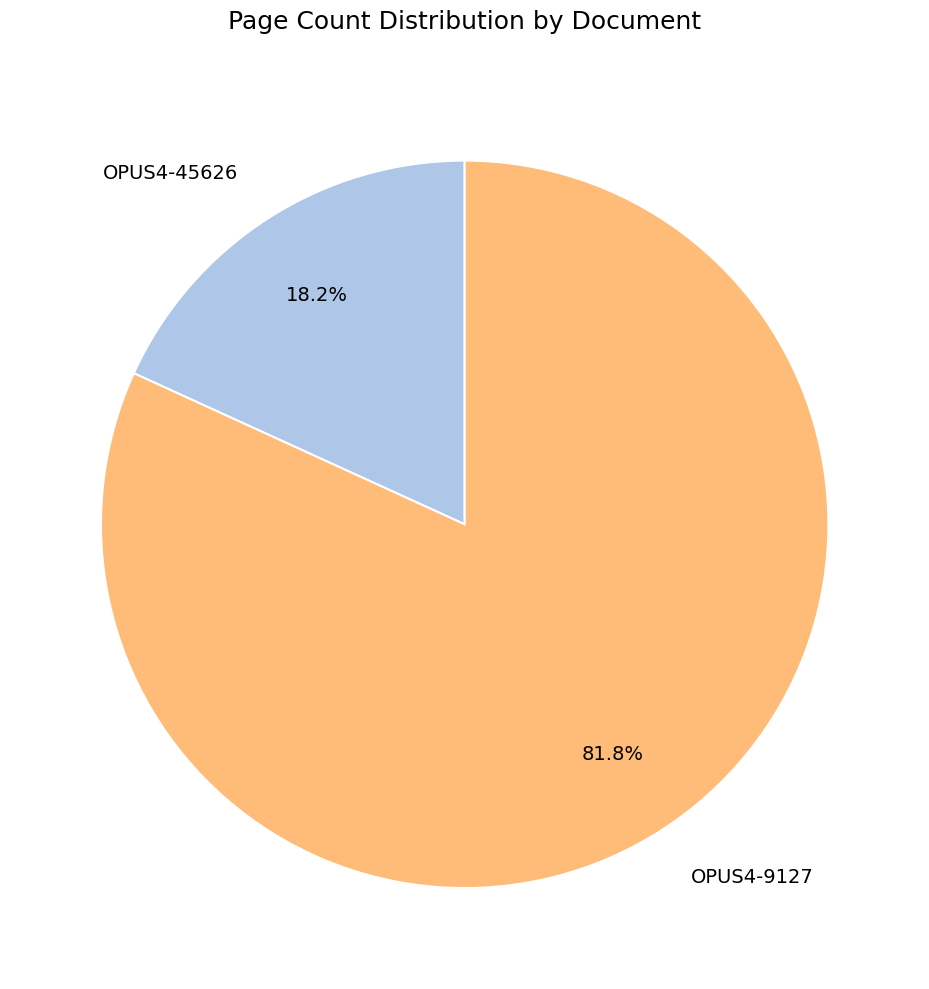

Which has a higher value, OPUS4-9127 or OPUS4-45626?

OPUS4-9127